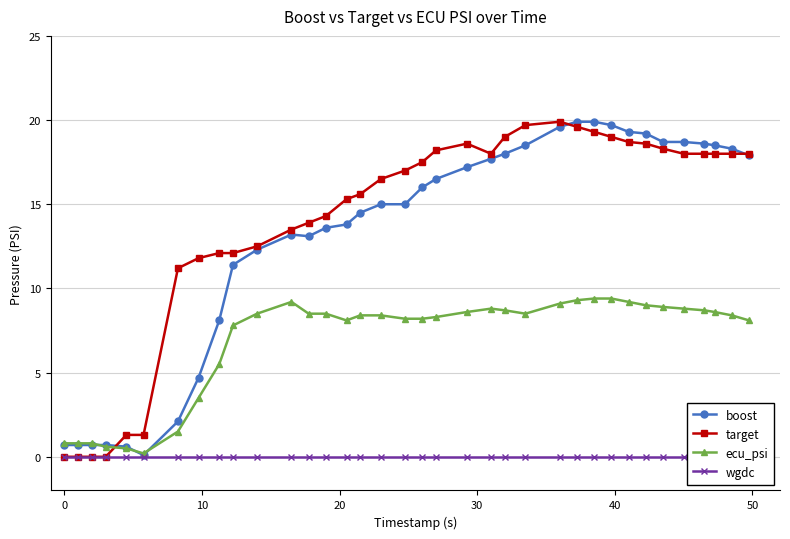

What is the maximum value for target?

19.9